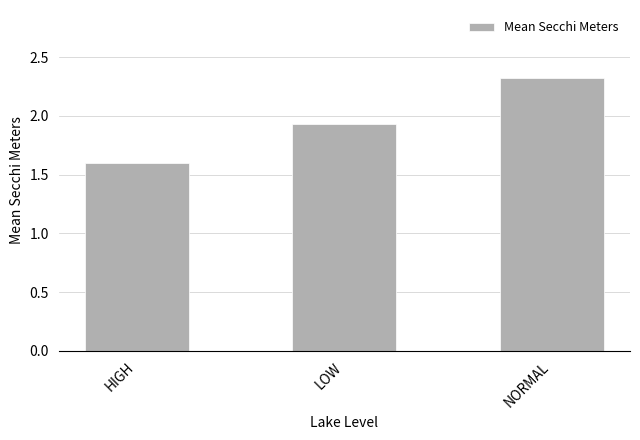

Which category has the highest value across all series?

NORMAL